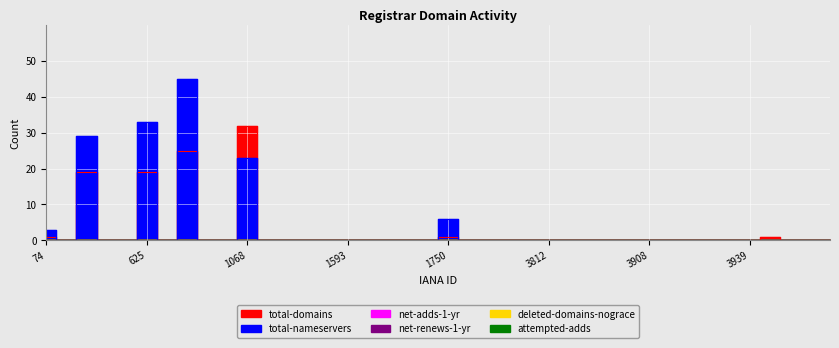

Does the chart display data point markers on the line(s)?

No